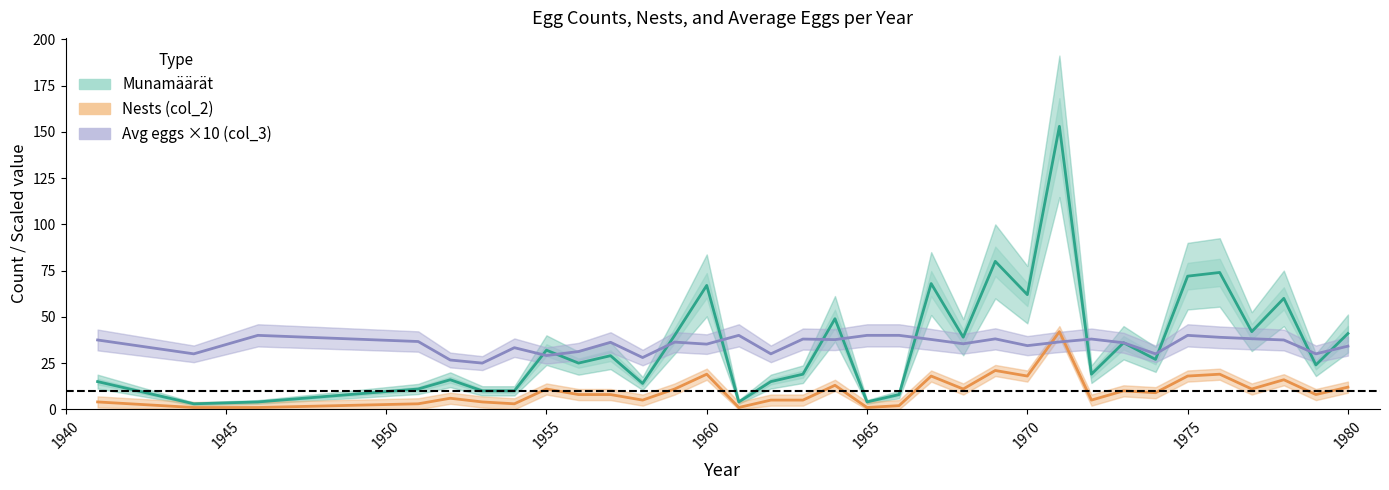

Does the chart have visible grid lines?

No